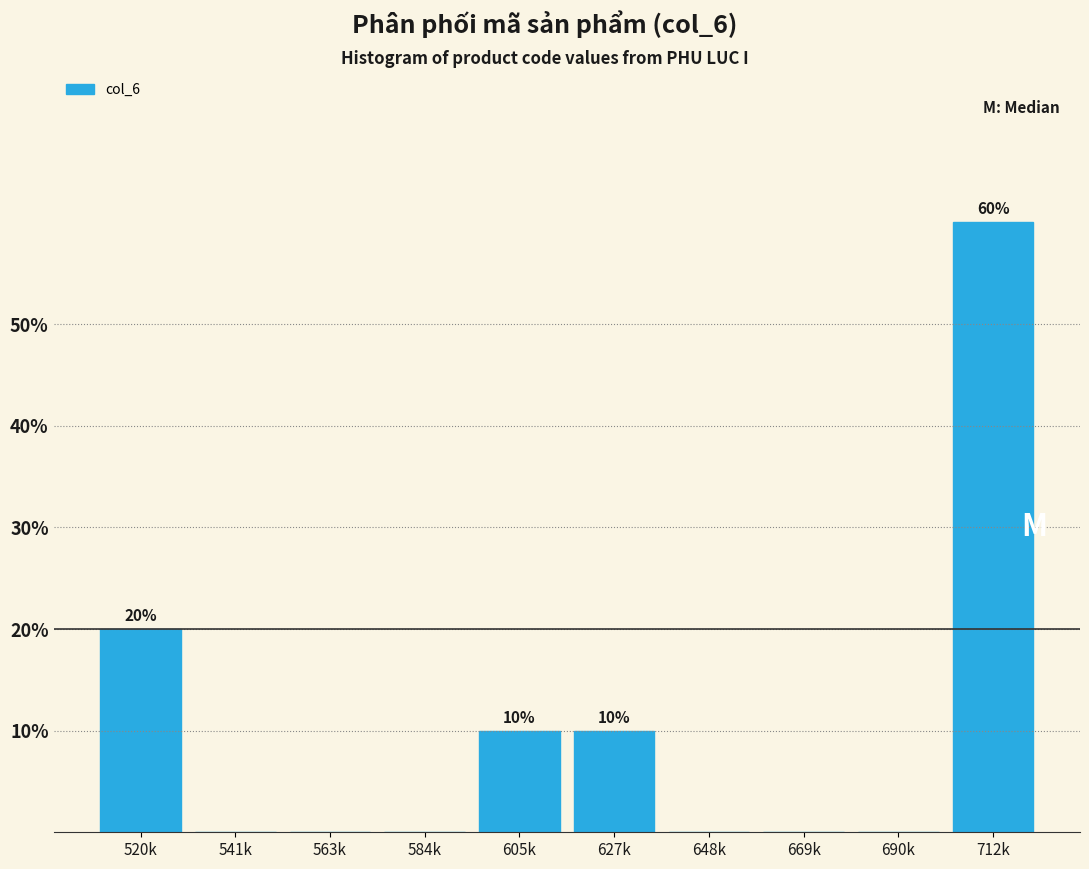

Reading left to right, what are all the values shown in this chart?

520k=20	541k=0	563k=0	584k=0	605k=10	627k=10	648k=0	669k=0	690k=0	712k=60